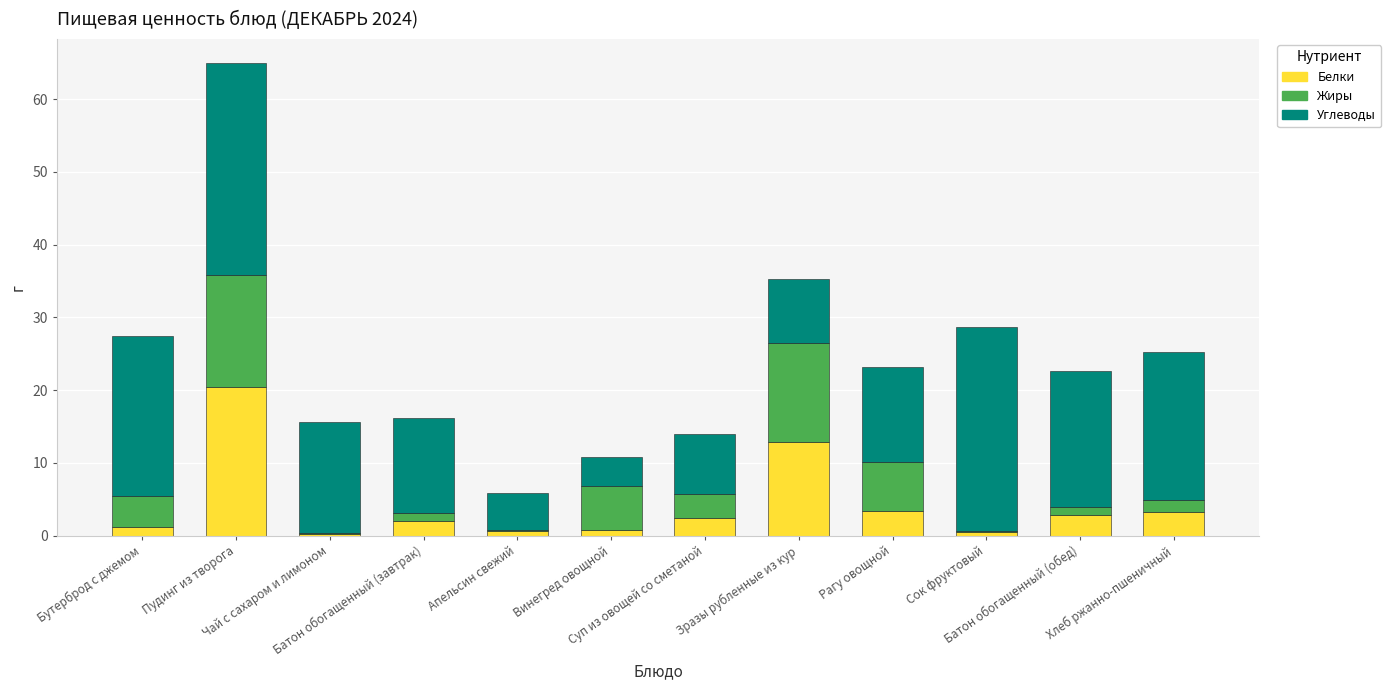

What is the sum of all Белки values?

50.6